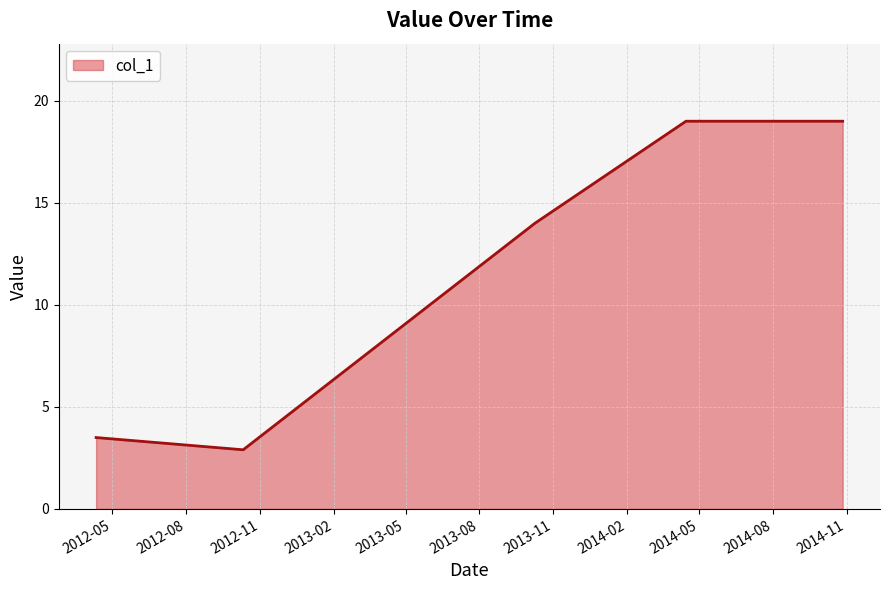

What is the minimum value shown in the chart?

2.9